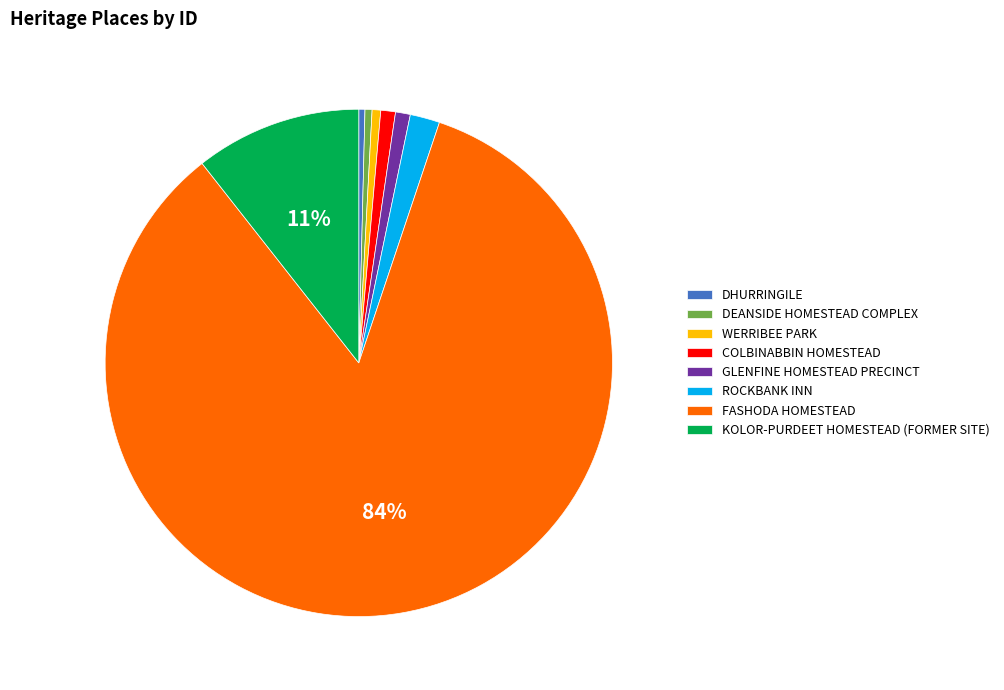

Is the sum of KOLOR-PURDEET HOMESTEAD (FORMER SITE) and DEANSIDE HOMESTEAD COMPLEX greater than half?

No